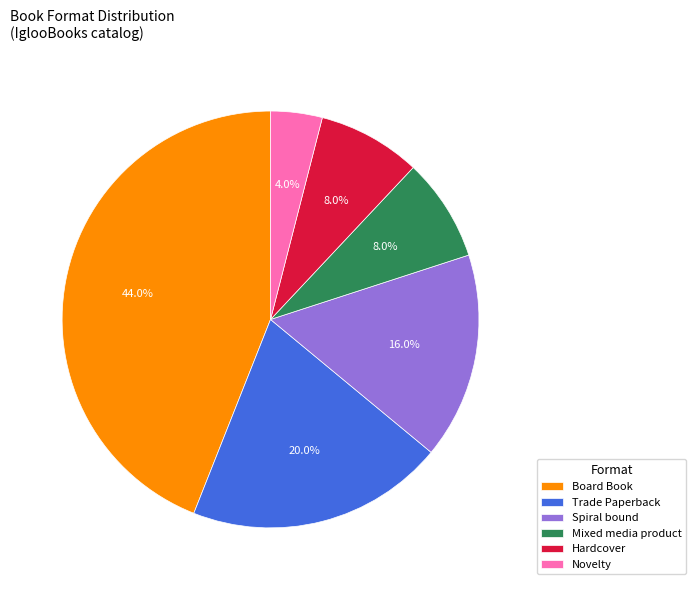

Is it true that Spiral bound is 8% of the pie?

False